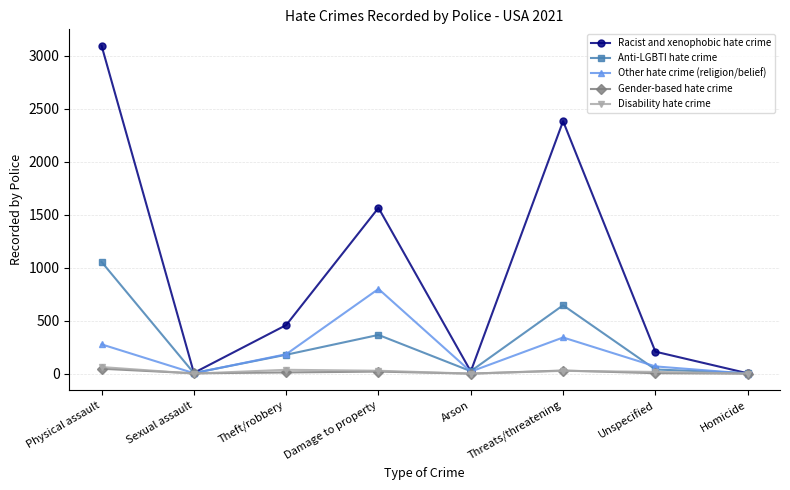

True or false: Anti-LGBTI hate crime has more than 2 interior local peaks.

False